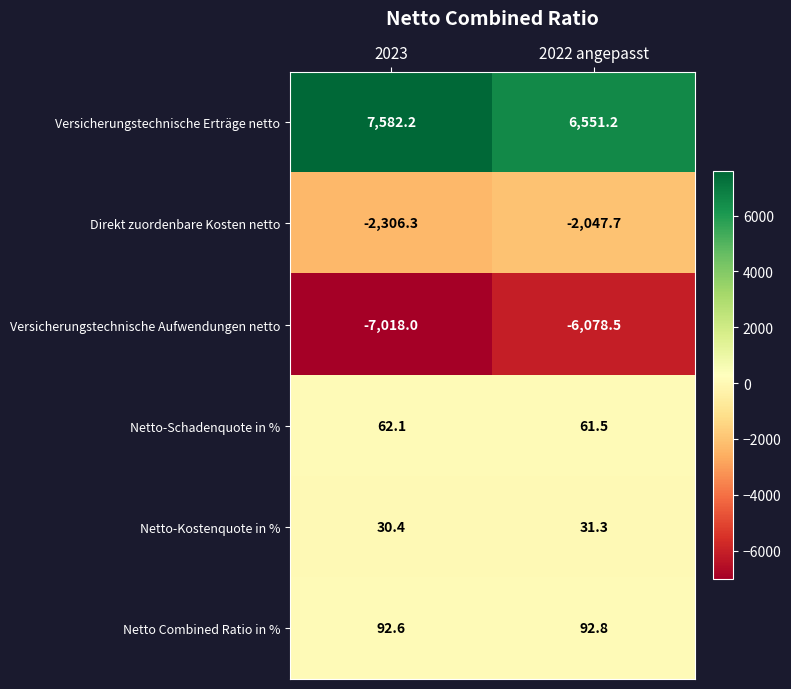

What is the sum of all Direkt zuordenbare Kosten netto values?

-4354.0